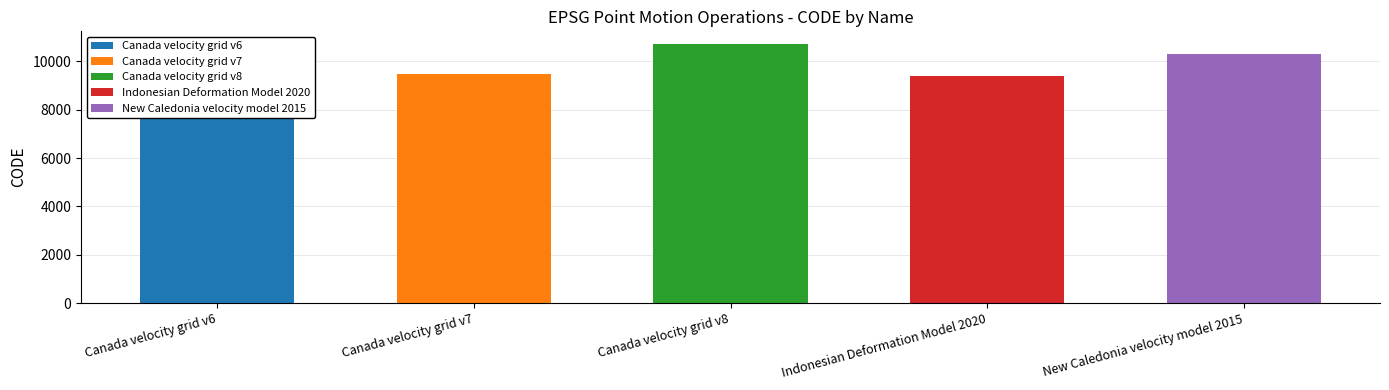

Rank the categories by value from lowest to highest.

Canada velocity grid v6, Indonesian Deformation Model 2020, Canada velocity grid v7, New Caledonia velocity model 2015, Canada velocity grid v8